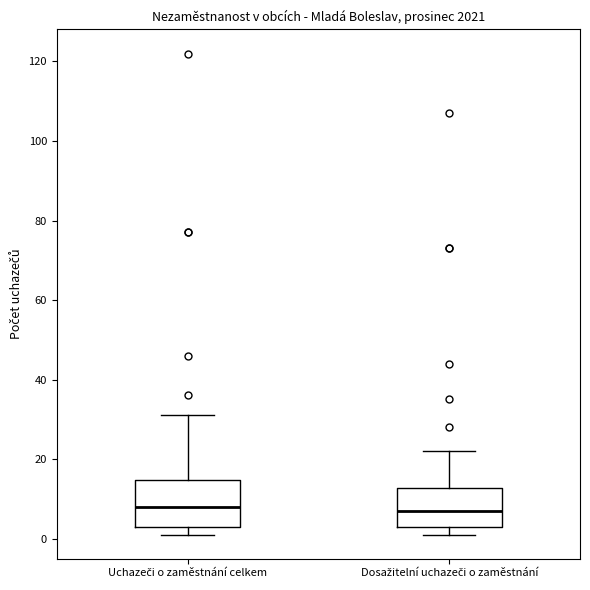

Reading left to right, read every box against the y-axis: the position of its median line, the range the box covers, and the ends of its whiskers. The values are not printed on the chart, so give them approximately, as read against the axis.

Uchazeči o zaměstnání celkem: median 8, box 4 to 14, whiskers 2 to 32
Dosažitelní uchazeči o zaměstnání: median 8, box 4 to 12, whiskers 2 to 22